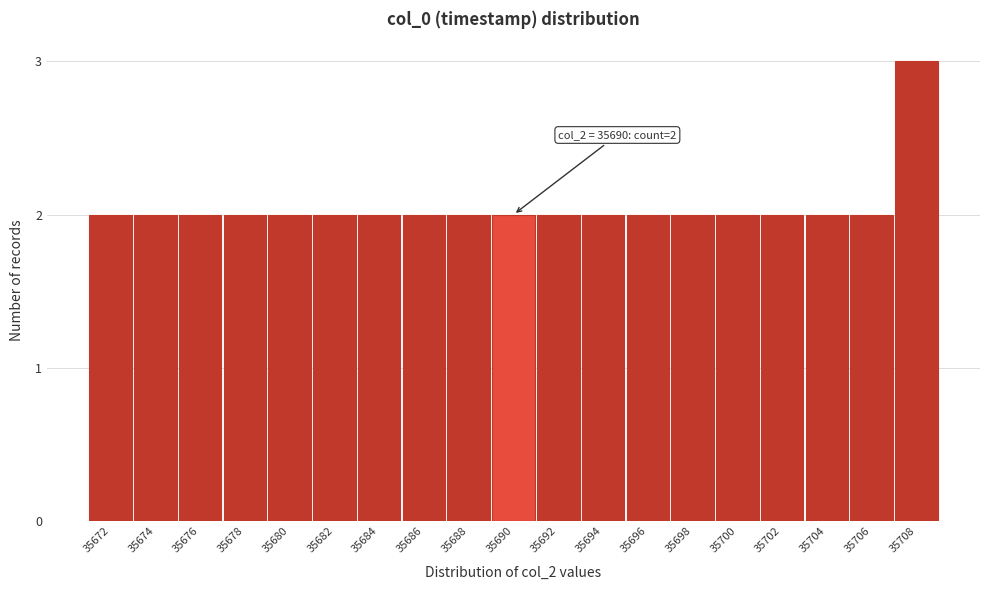

Reading left to right, transcribe all the data shown in this chart.

35672=2	35674=2	35676=2	35678=2	35680=2	35682=2	35684=2	35686=2	35688=2	35690=2	35692=2	35694=2	35696=2	35698=2	35700=2	35702=2	35704=2	35706=2	35708=3